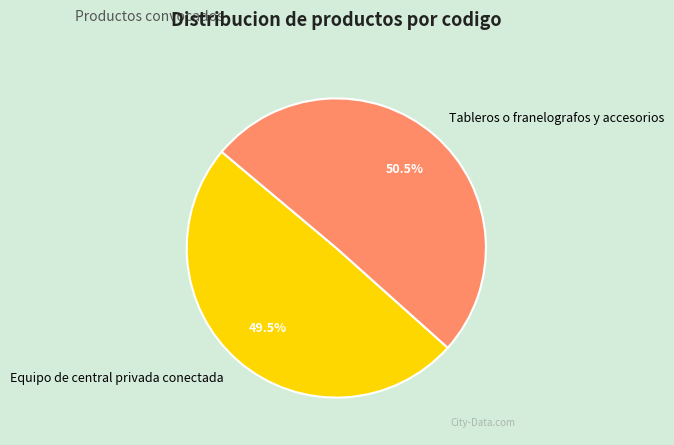

The Tableros o franelografos y accesorios slice represents 45% of the pie. True or false?

False